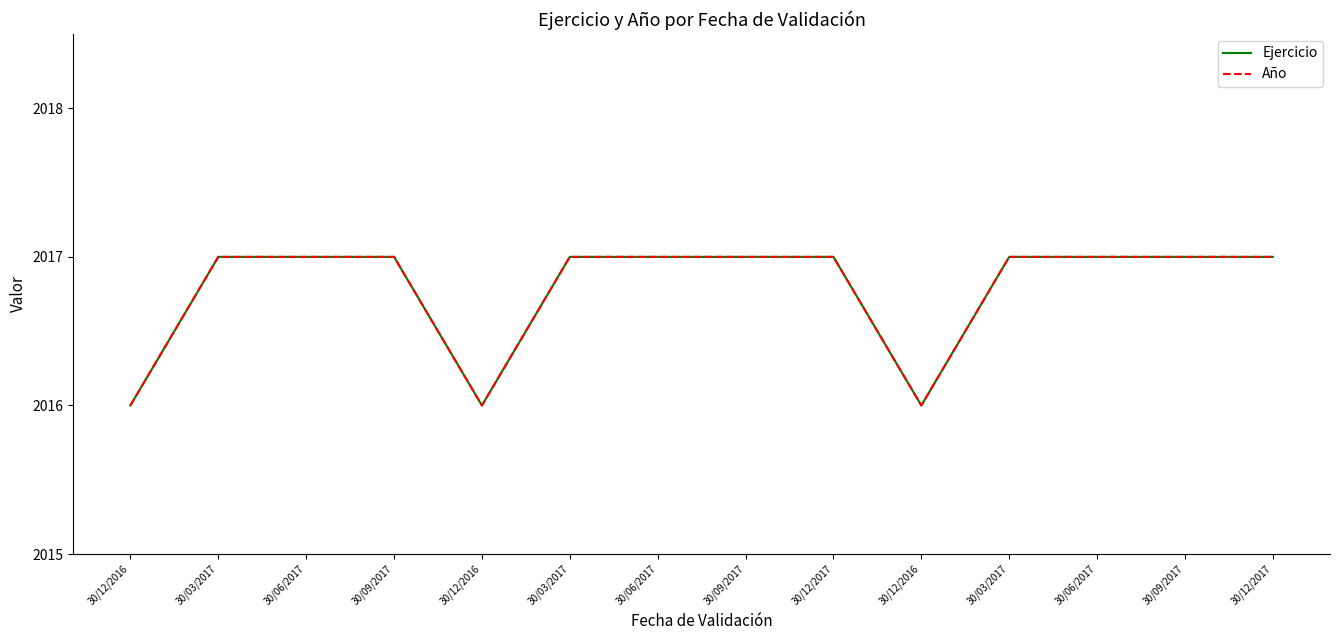

Which series has the largest range (max minus min)?

Ejercicio